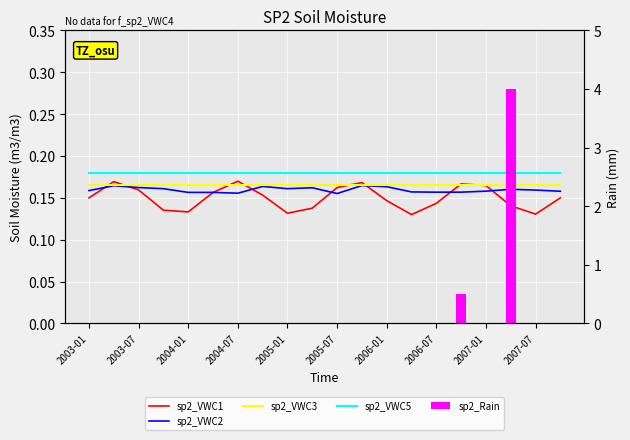

Reading left to right, transcribe all the data shown in this chart.

sp2_VWC1: 0.1	0.2	0.2	0.1	0.1	0.2	0.2	0.2	0.1	0.1	0.2	0.2	0.1	0.1	0.1	0.2	0.2	0.1	0.1	0.1
sp2_VWC2: 0.2	0.2	0.2	0.2	0.2	0.2	0.2	0.2	0.2	0.2	0.2	0.2	0.2	0.2	0.2	0.2	0.2	0.2	0.2	0.2
sp2_VWC3: 0.2	0.2	0.2	0.2	0.2	0.2	0.2	0.2	0.2	0.2	0.2	0.2	0.2	0.2	0.2	0.2	0.2	0.2	0.2	0.2
sp2_VWC5: 0.2	0.2	0.2	0.2	0.2	0.2	0.2	0.2	0.2	0.2	0.2	0.2	0.2	0.2	0.2	0.2	0.2	0.2	0.2	0.2